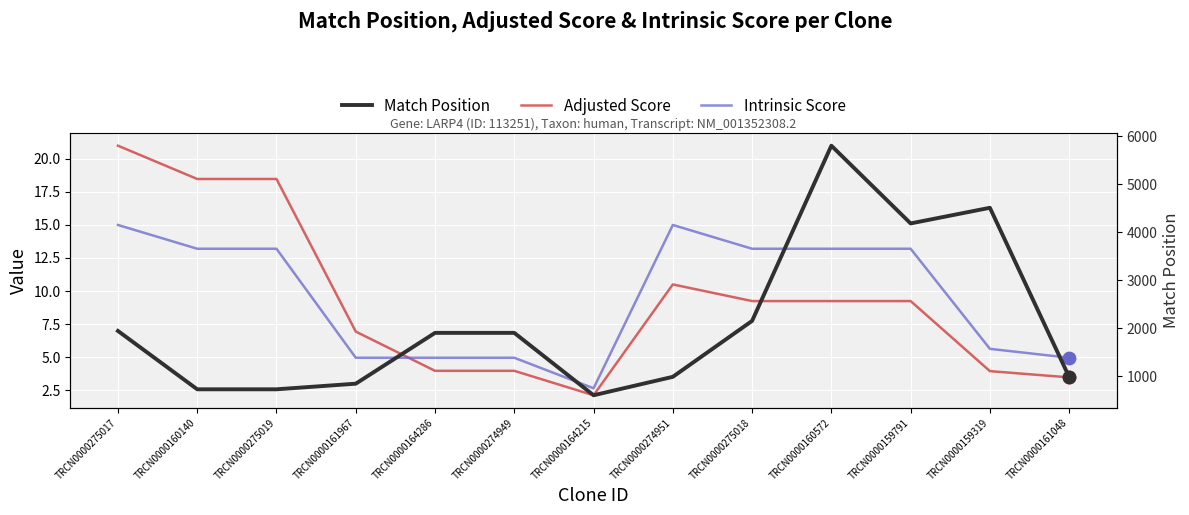

What are all the series names shown in the legend?

Adjusted Score, Intrinsic Score, Match Position